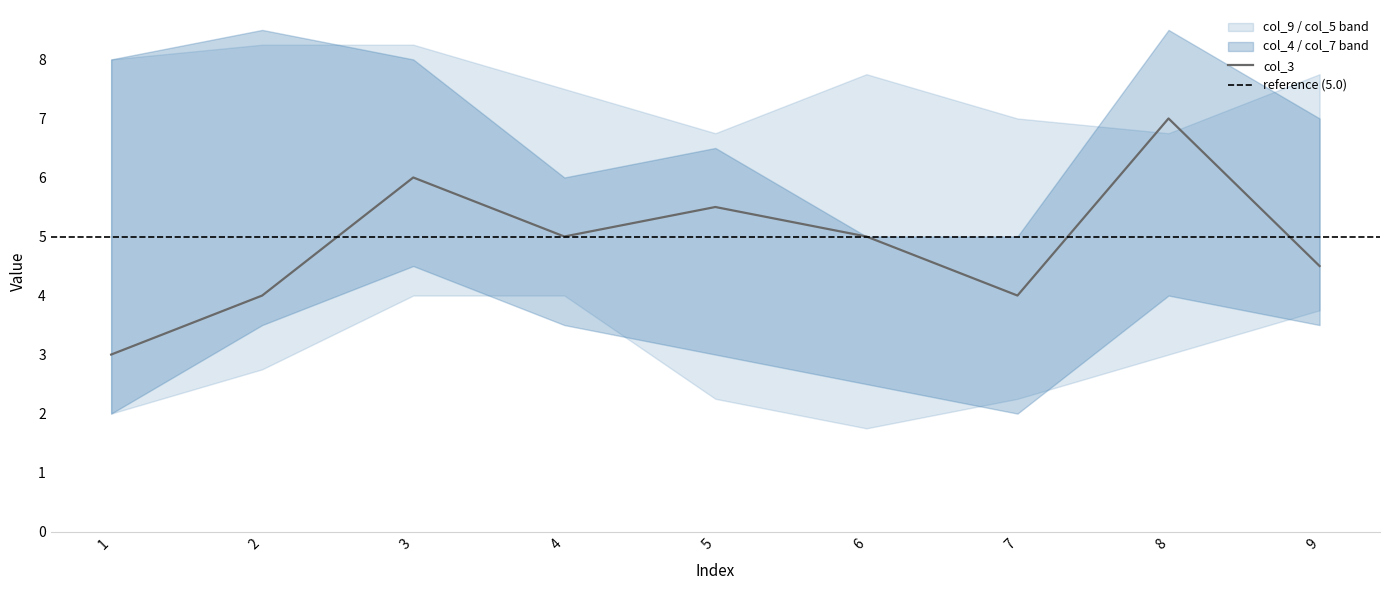

The col_3 series shows 7.7 at 4. True or false?

False